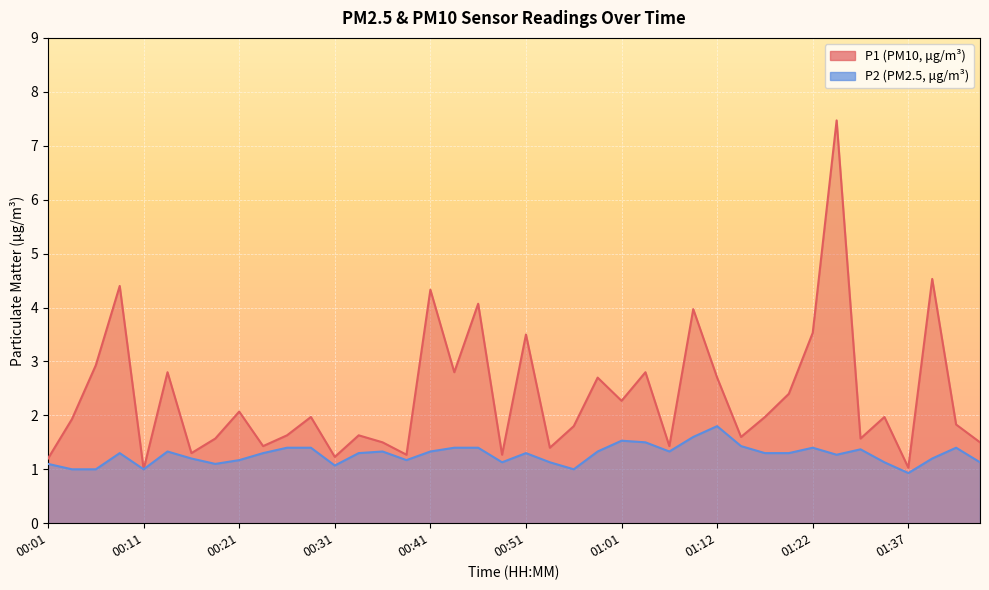

How many series are shown in this chart?

2